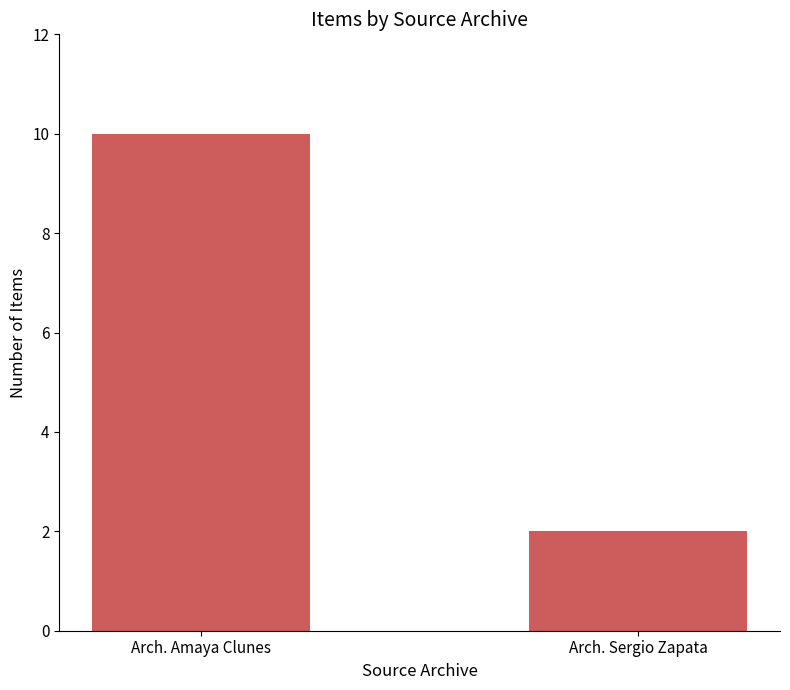

Between Arch. Amaya Clunes and Arch. Sergio Zapata, which is larger?

Arch. Amaya Clunes